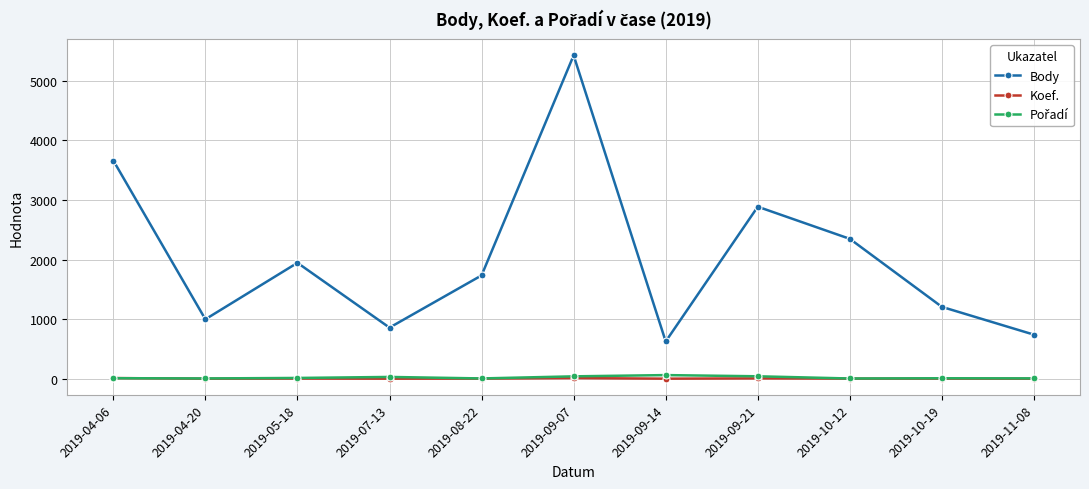

In Body, how many points are lower than both neighbors (excluding endpoints)?

3